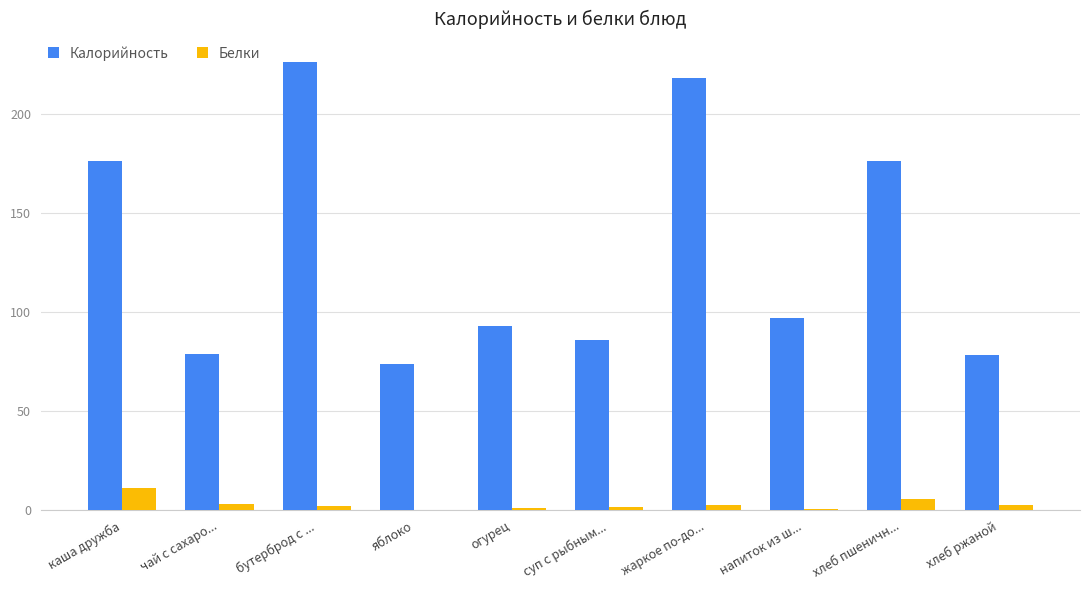

Where does the Калорийность series first go above 97?

каша дружба